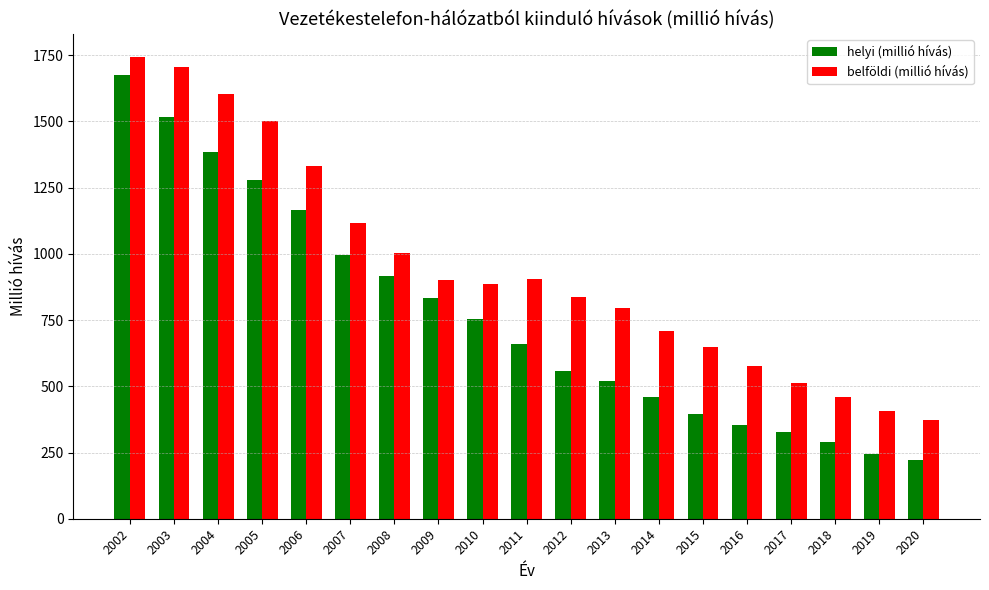

Between 2017 and 2019, which series saw the biggest shift?

belföldi (millió hívás)